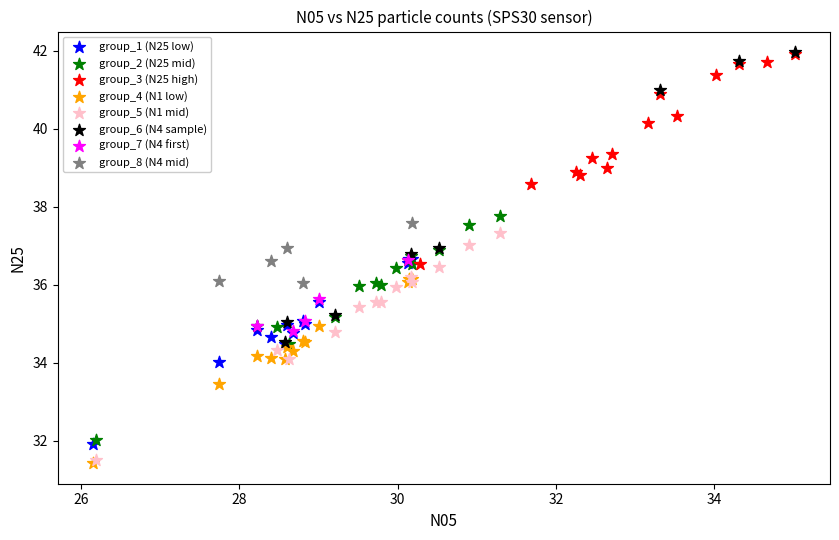

Which series has the largest Y range (max minus min)?

group_6 (N4 sample)